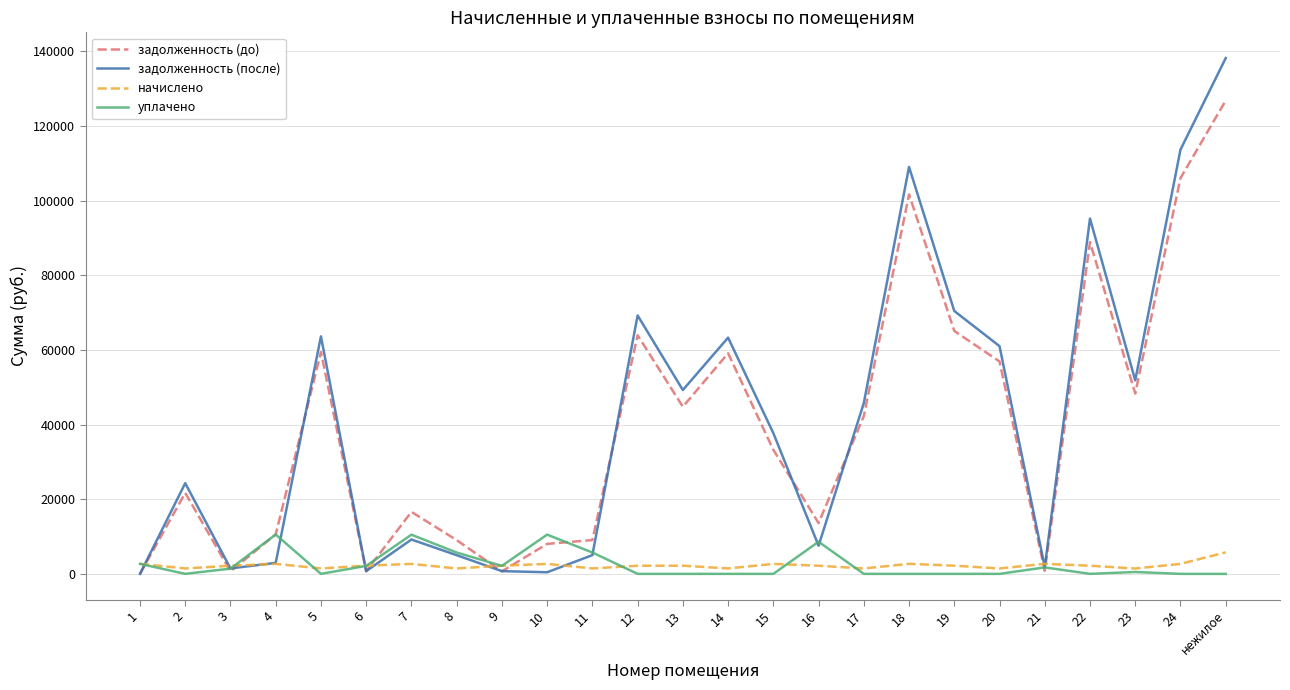

What is the total value across all series at 4?

26747.2